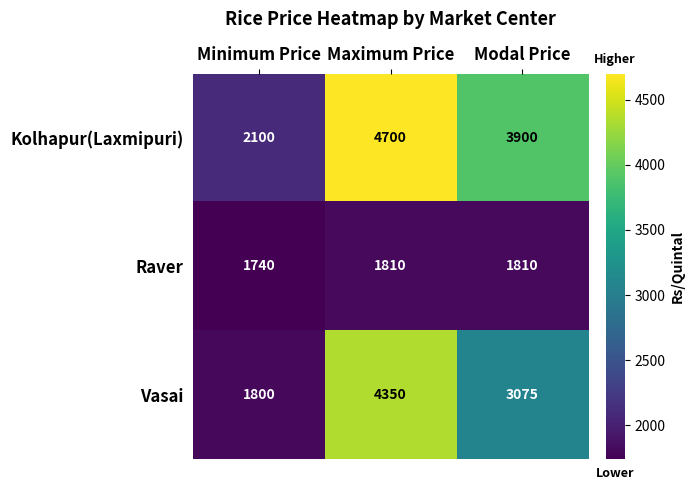

Is it true that Vasai equals 5924 at Maximum Price?

False